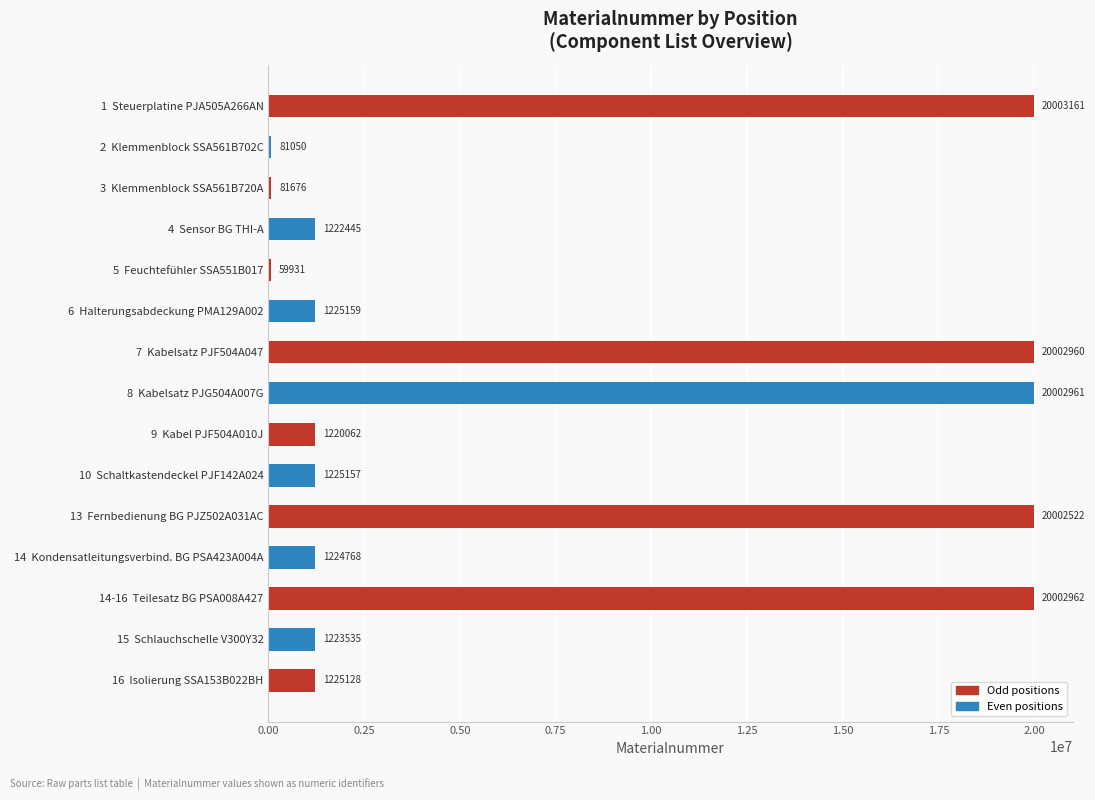

Count the number of data series in this chart.

1